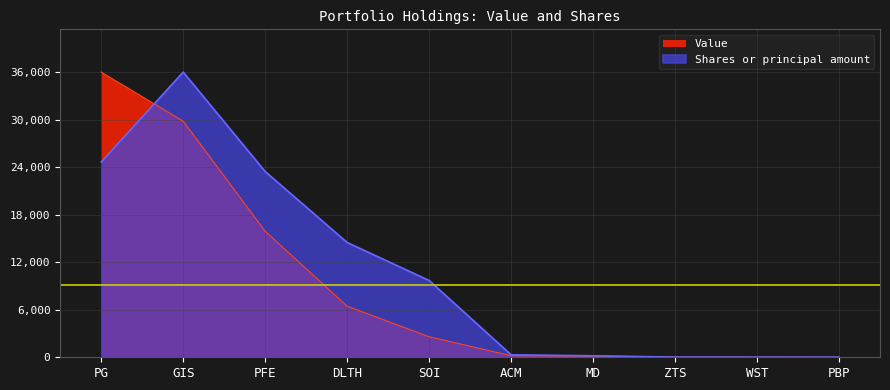

Which series ends up on top after the final intersection of Value and Shares or principal amount?

Shares or principal amount